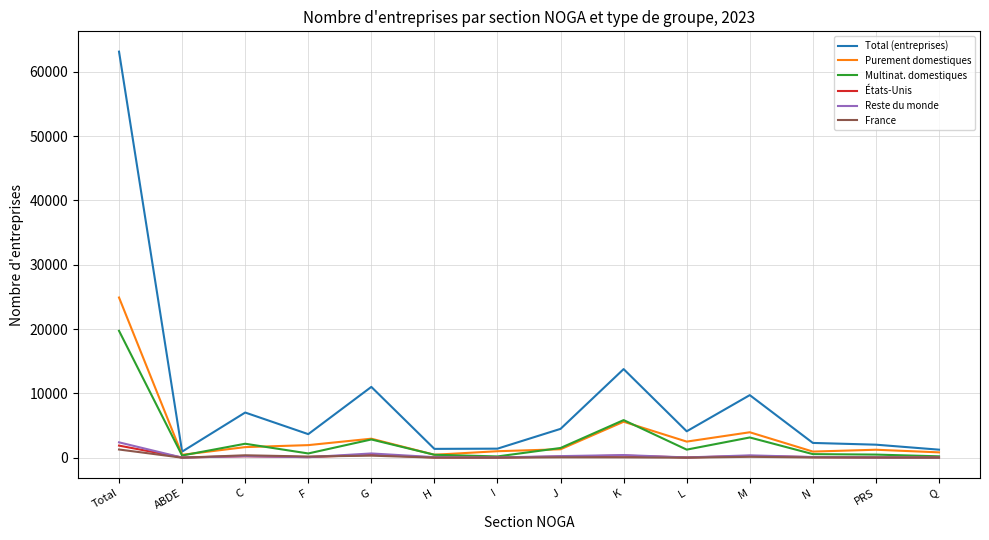

At how many categories does at least one series exceed 61151?

1